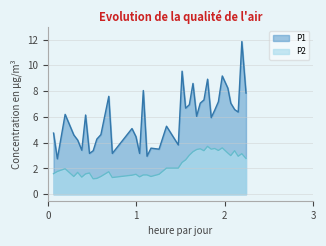

What are all the series names shown in the legend?

P1, P2